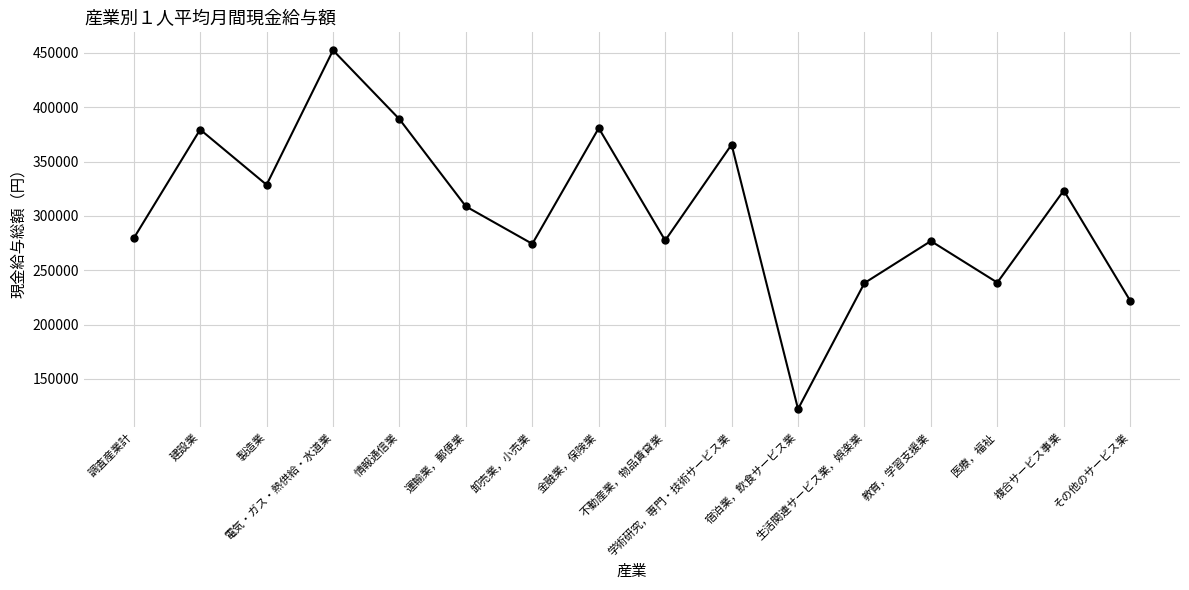

What is the difference between the values at 不動産業，物品賃貸業 and 情報通信業?

111585